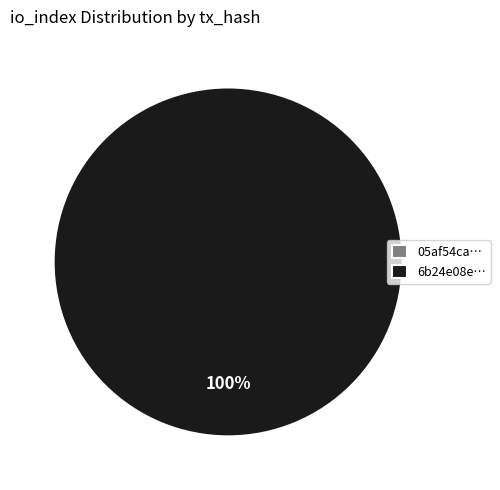

To the nearest percent, what is the combined percentage of tx_hash_0 and tx_hash_1?

100%